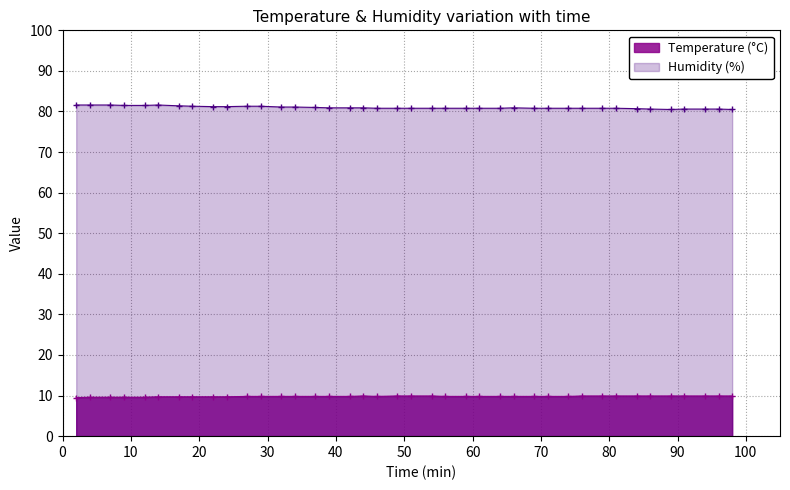

True or false: Humidity (%) and Temperature (°C) intersect in this chart.

False